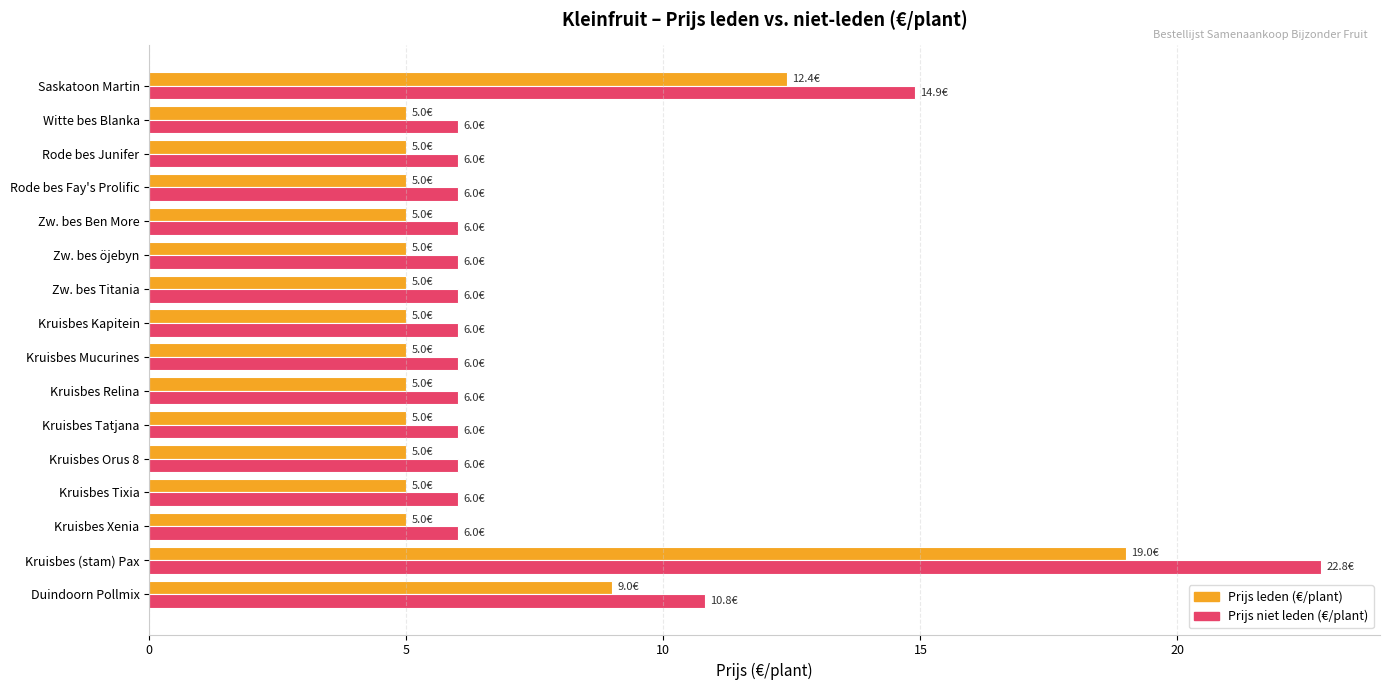

What is the sum of all Prijs niet leden (€/plant) values?

126.5